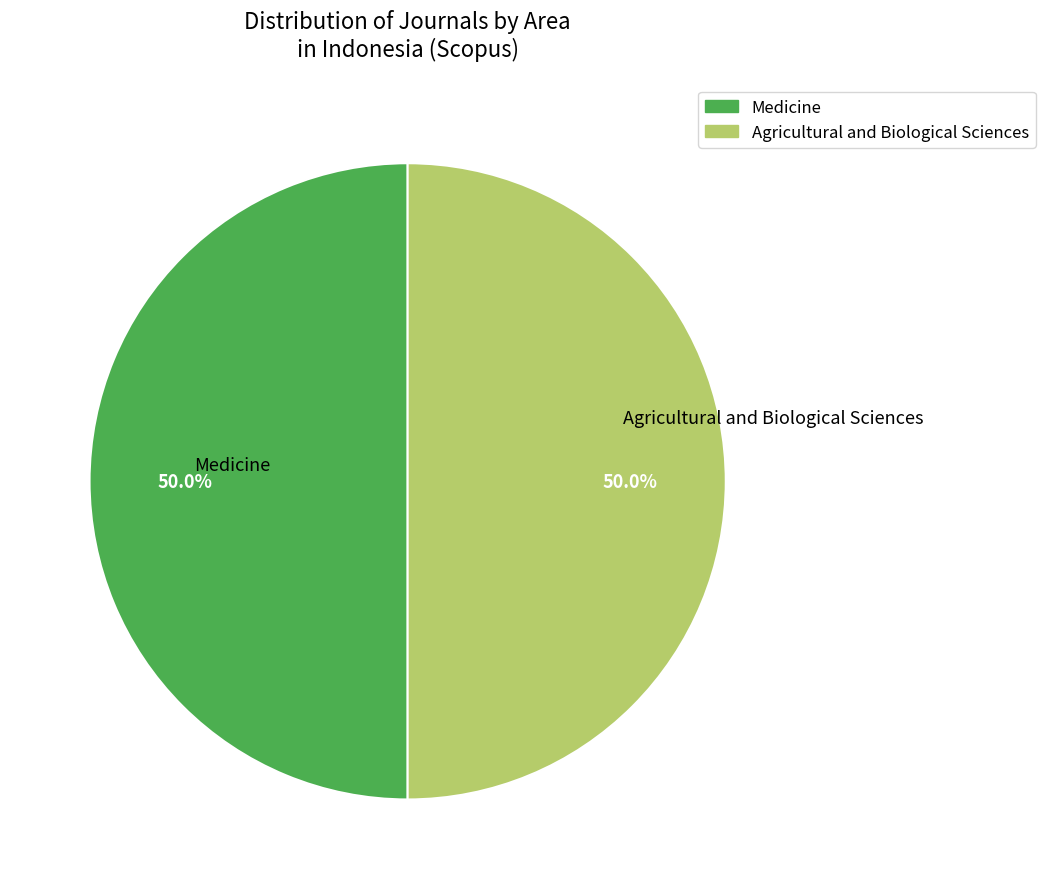

Do Medicine and Agricultural and Biological Sciences together represent more than half of the pie?

Yes